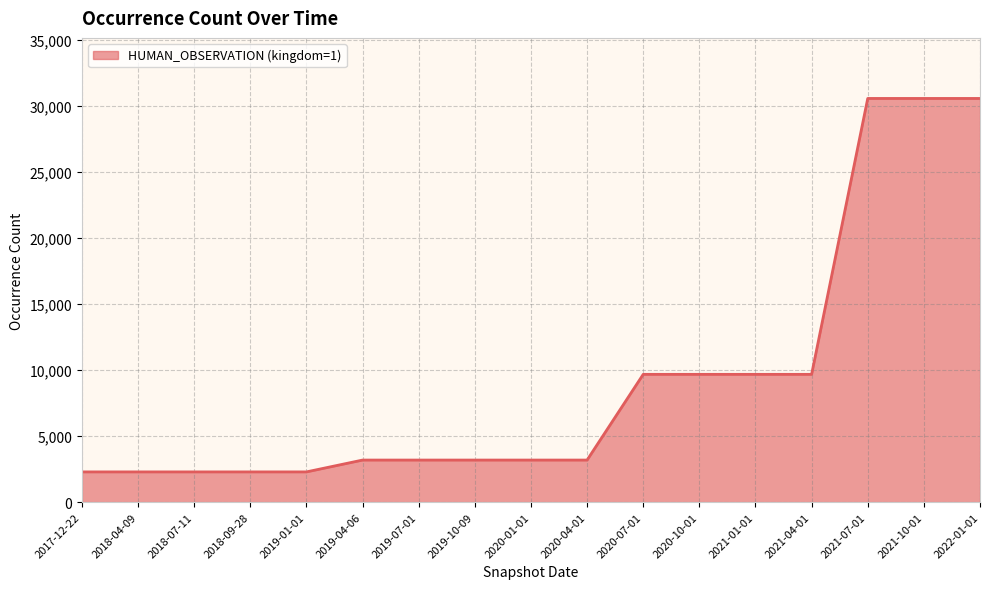

What is the difference between the values at 2019-10-09 and 2021-07-01?

27369